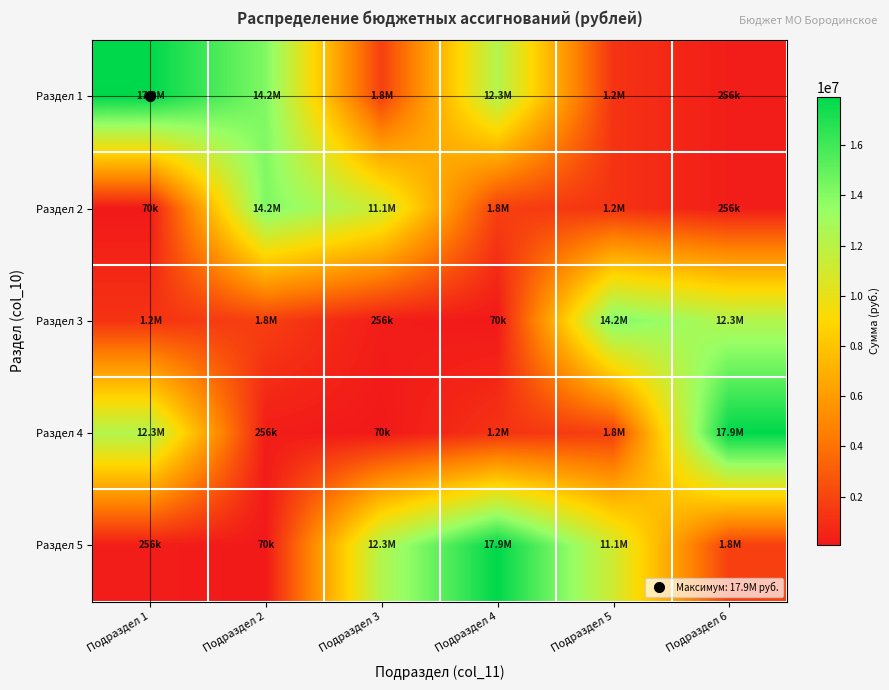

At which category is the sum across all series the highest?

Подраздел 4